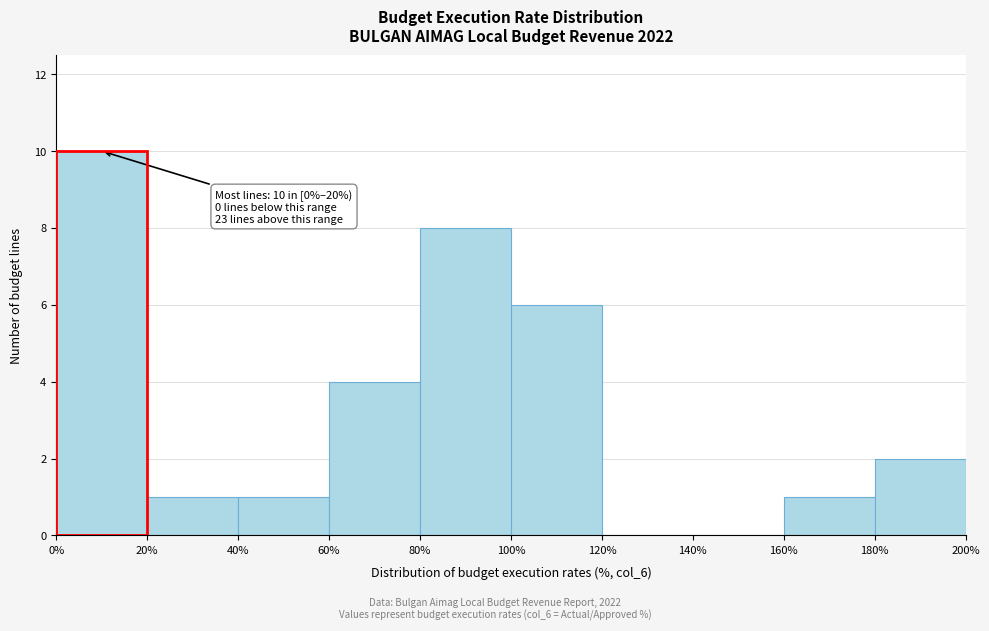

Over which range of the x-axis is the bar tallest?

0% to 20%